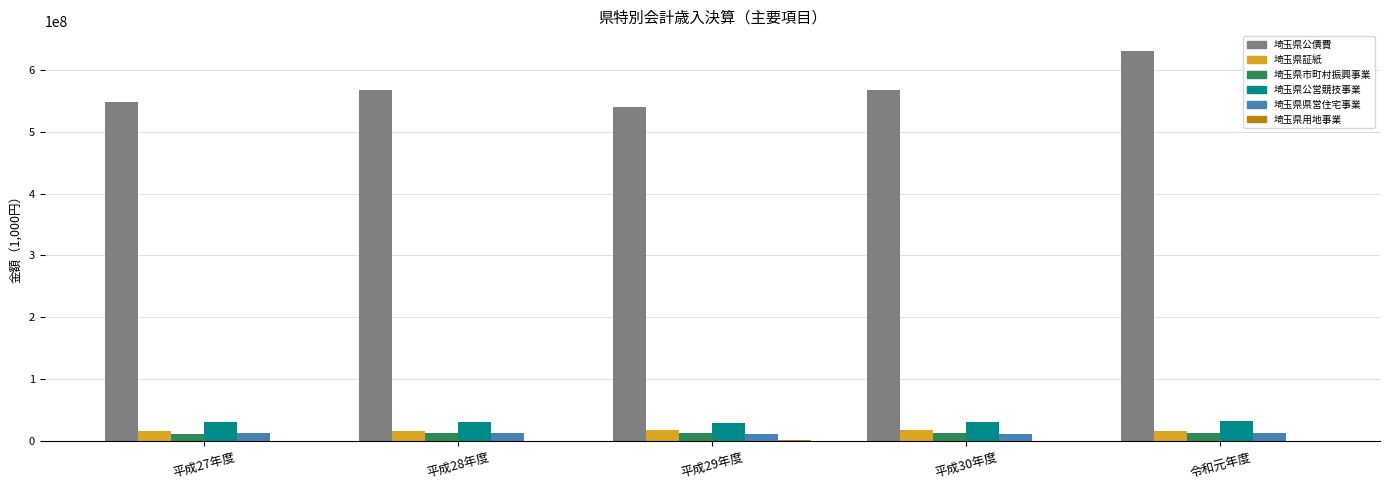

What is the greatest value displayed?

630664534